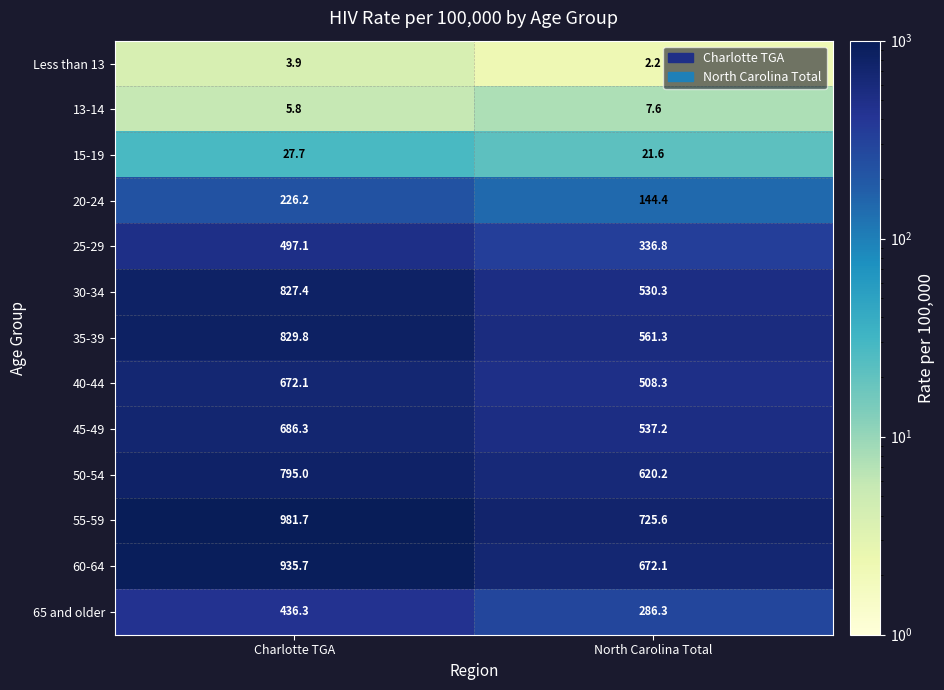

How many data points does each series have?

2